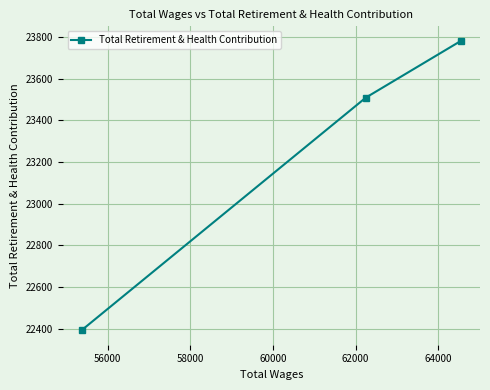

What is the difference between the maximum and second lowest values?

273